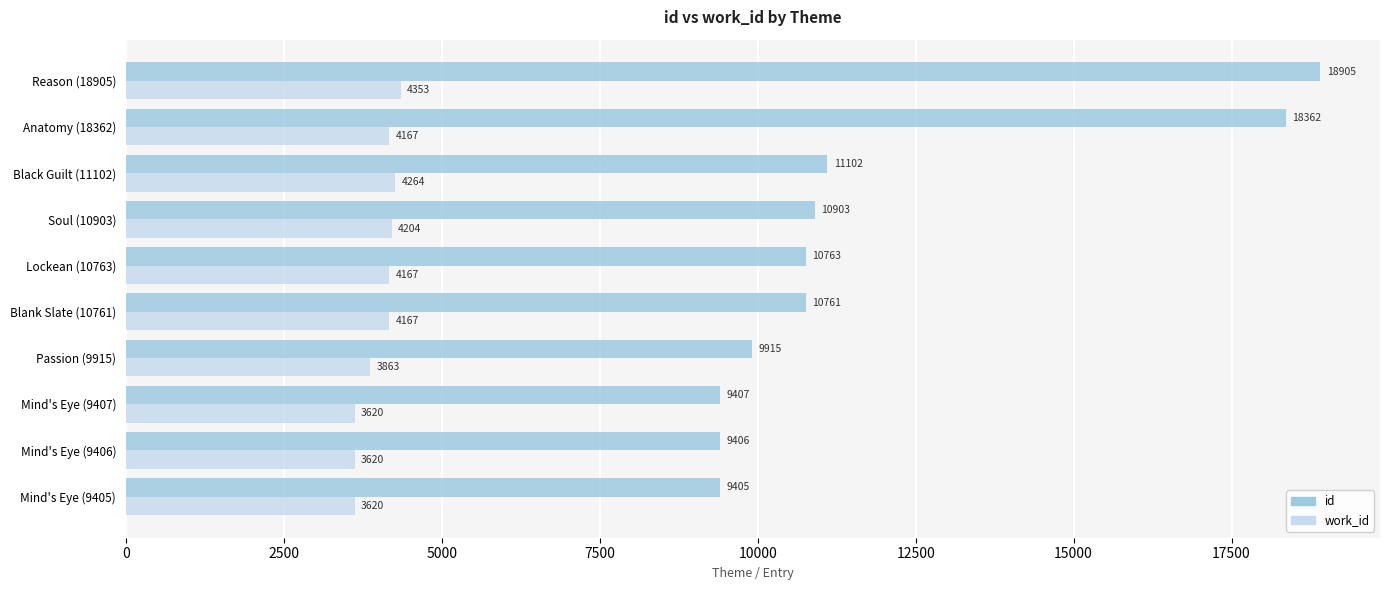

At Lockean (10763), list the series in order from largest to smallest.

id, work_id